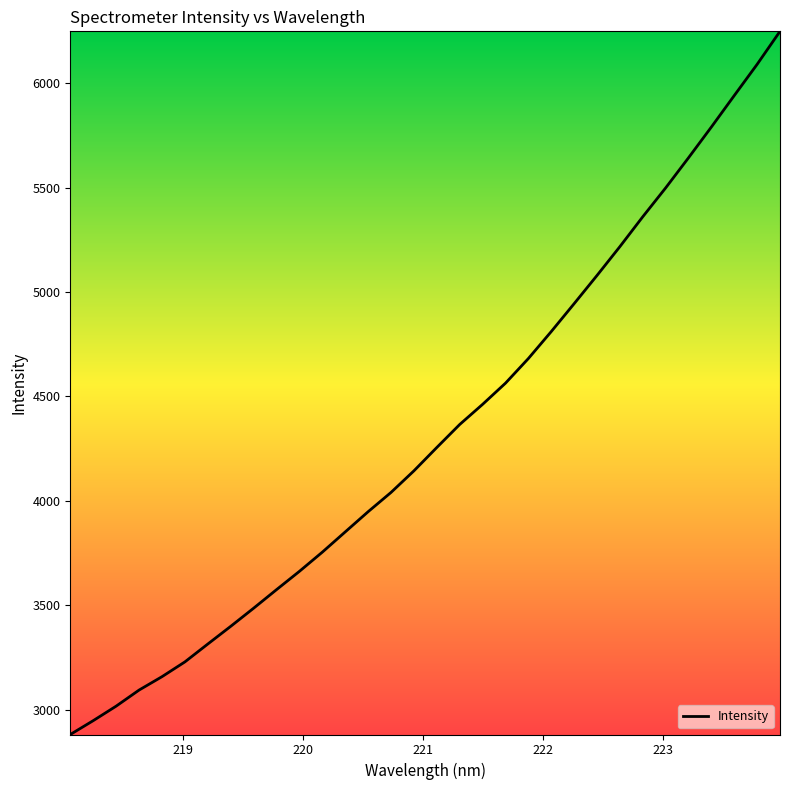

What is the difference between the second highest and second lowest values?

3144.6